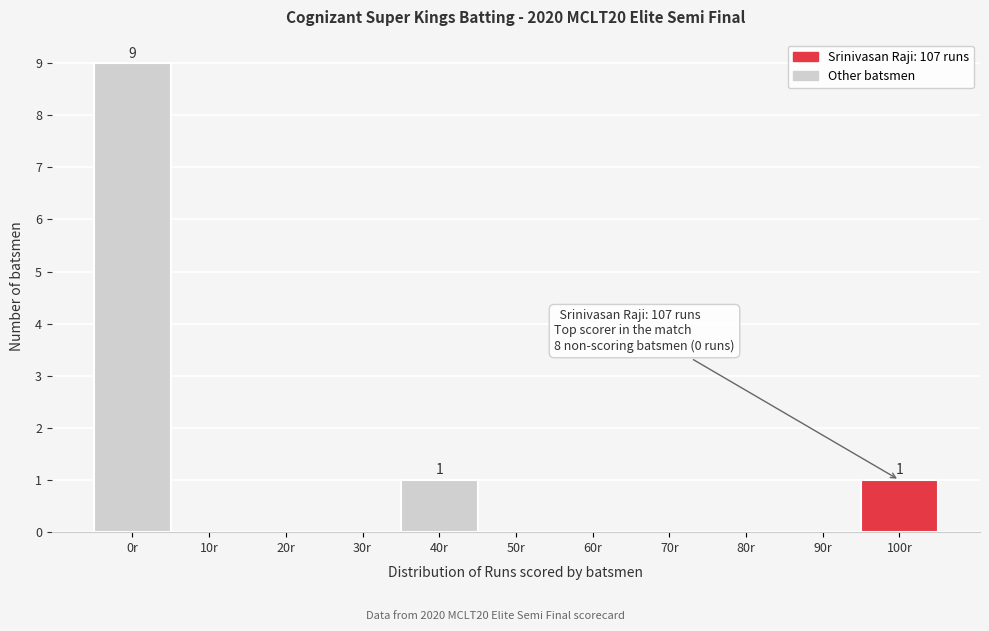

Reading left to right, transcribe all the data shown in this chart.

0r=9	10r=0	20r=0	30r=0	40r=1	50r=0	60r=0	70r=0	80r=0	90r=0	100r=1